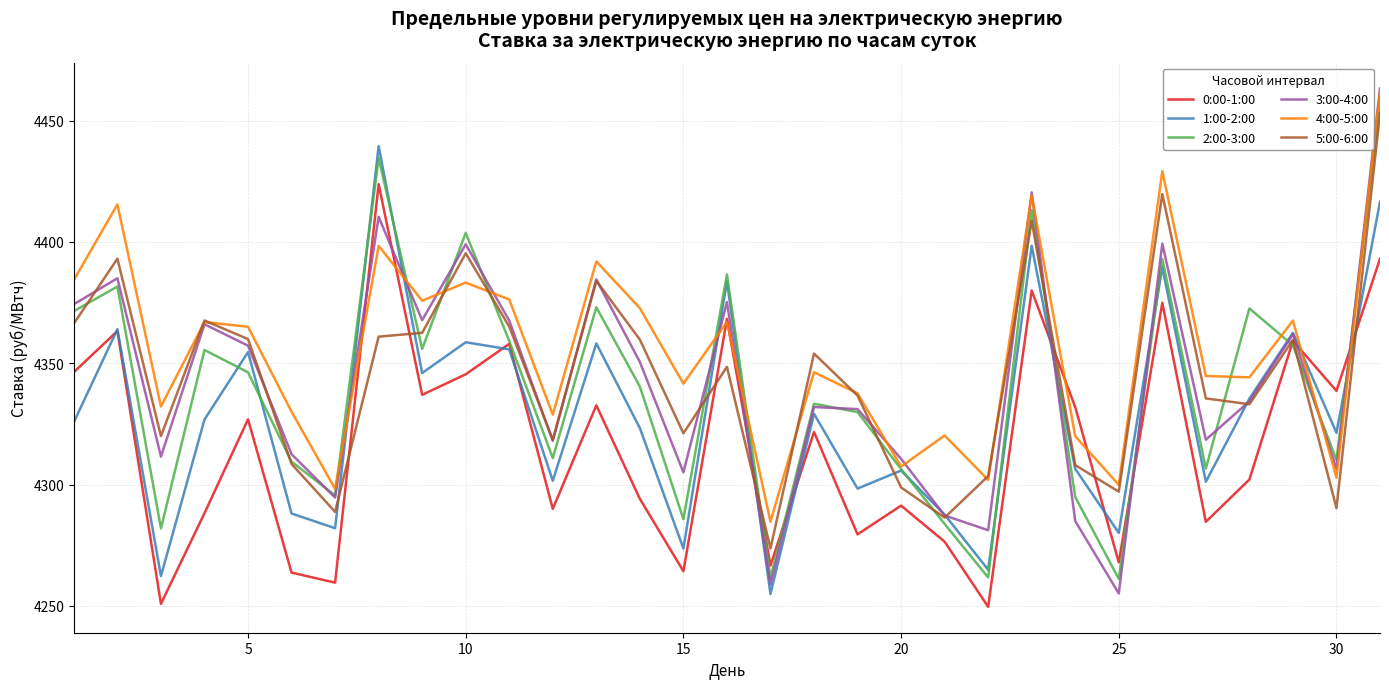

True or false: 0:00-1:00 and 3:00-4:00 cross at least once.

True